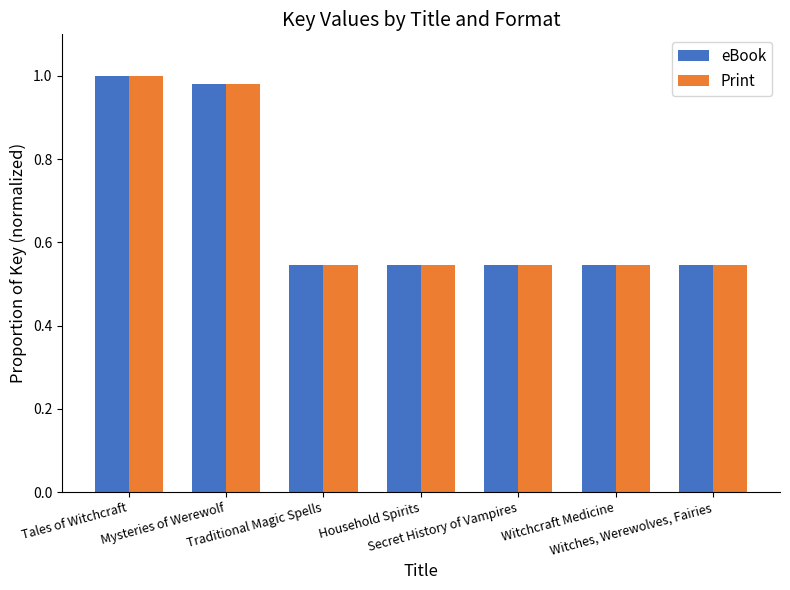

At which label does Print reach its peak?

Tales of Witchcraft